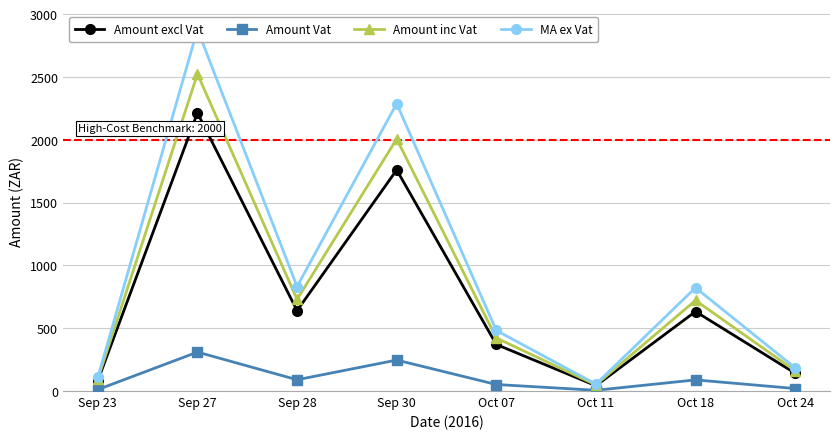

What is the minimum value shown in the chart?

5.9